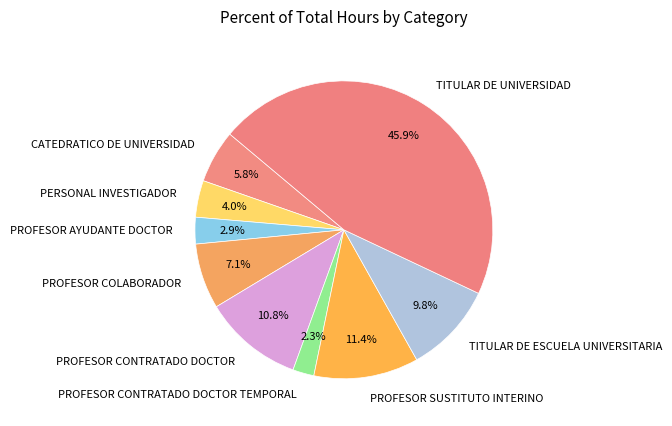

The PROFESOR SUSTITUTO INTERINO slice represents 11% of the pie. True or false?

True